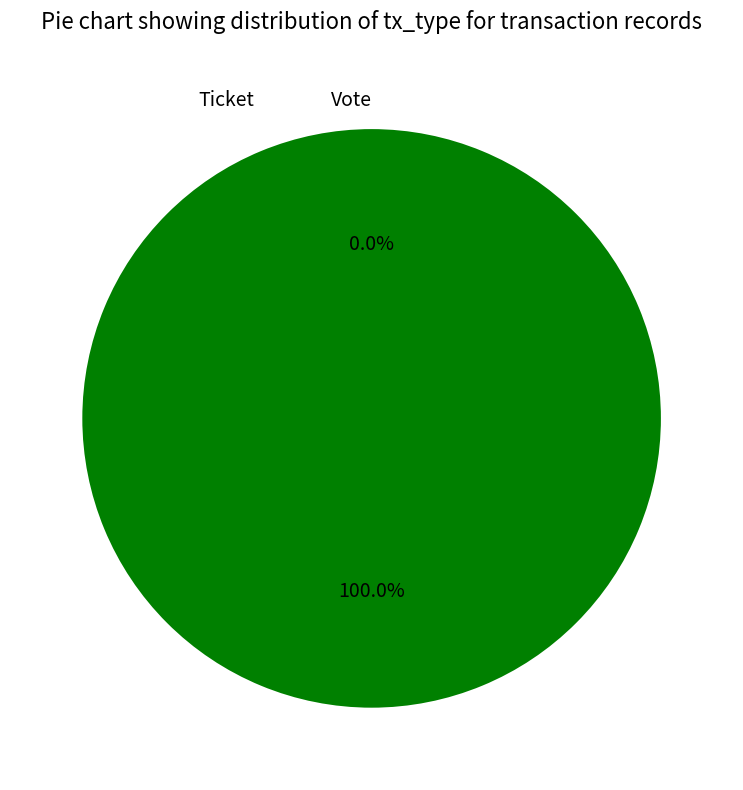

How many segments does this pie chart have?

2